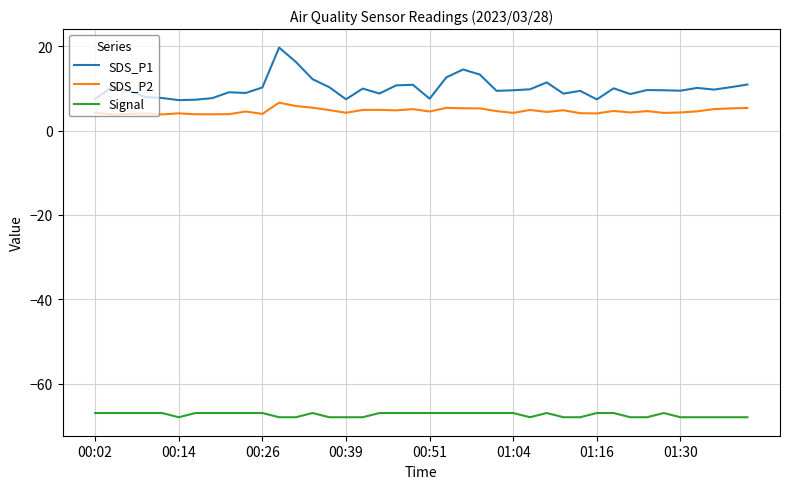

What is the smallest value displayed?

-68.0